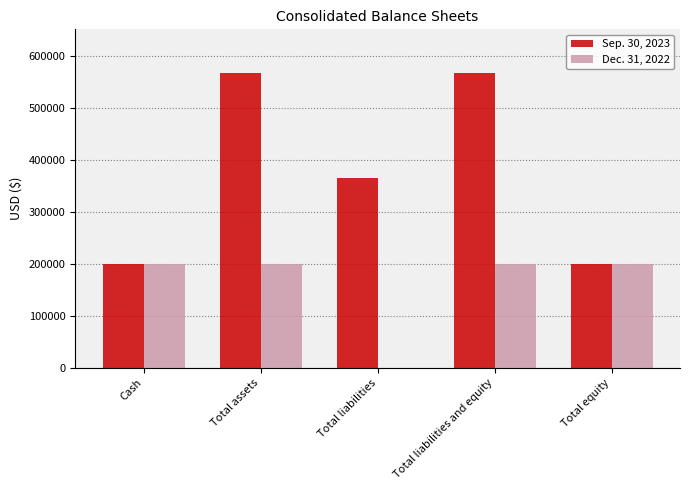

Which series has the largest total across all categories?

Sep. 30, 2023